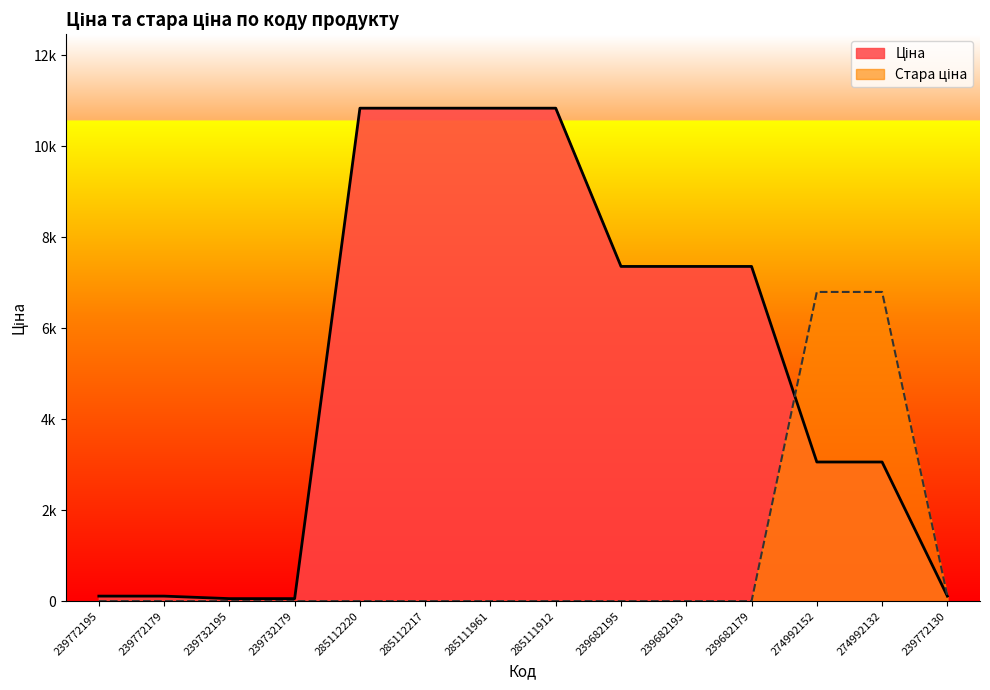

Reading right to left, list all the values displayed in this chart.

Ціна: 239772130=110.5	274992132=3059.7	274992152=3059.7	239682179=7360.2	239682193=7360.2	239682195=7360.2	285111912=10840.1	285111961=10840.1	285112217=10840.1	285112220=10840.1	239732179=55.3	239732195=55.3	239772179=110.5	239772195=110.5
Стара ціна: 239772130=110.5	274992132=6799.2	274992152=6799.2	239682179=0.0	239682193=0.0	239682195=0.0	285111912=0.0	285111961=0.0	285112217=0.0	285112220=0.0	239732179=0.0	239732195=0.0	239772179=0.0	239772195=0.0